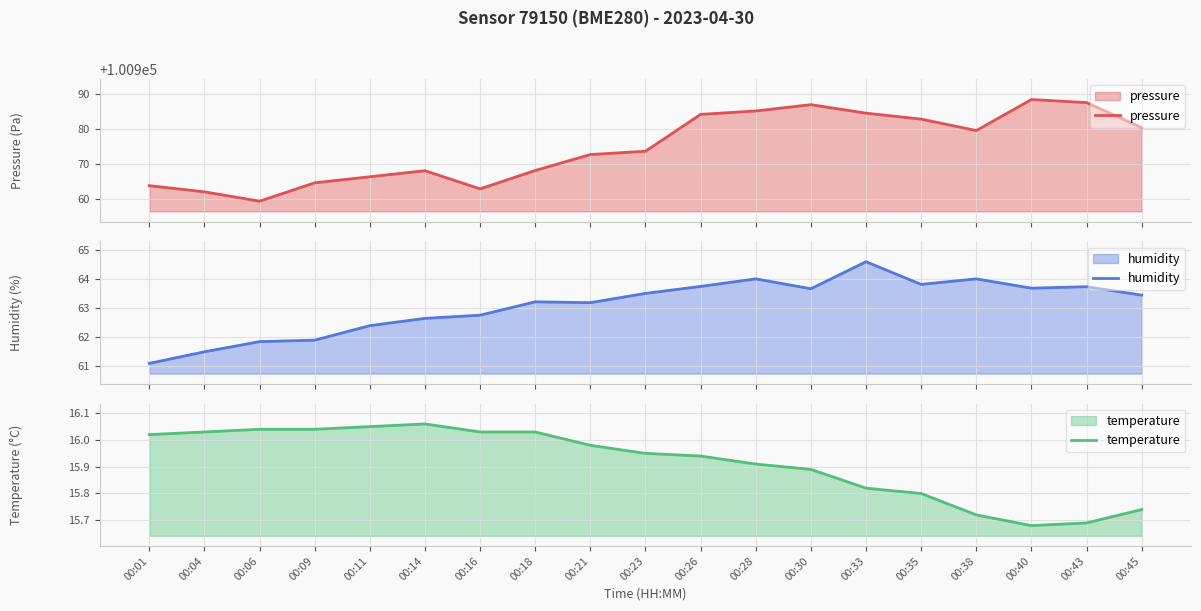

True or false: temperature has a value of 16.0 at 00:04.

True